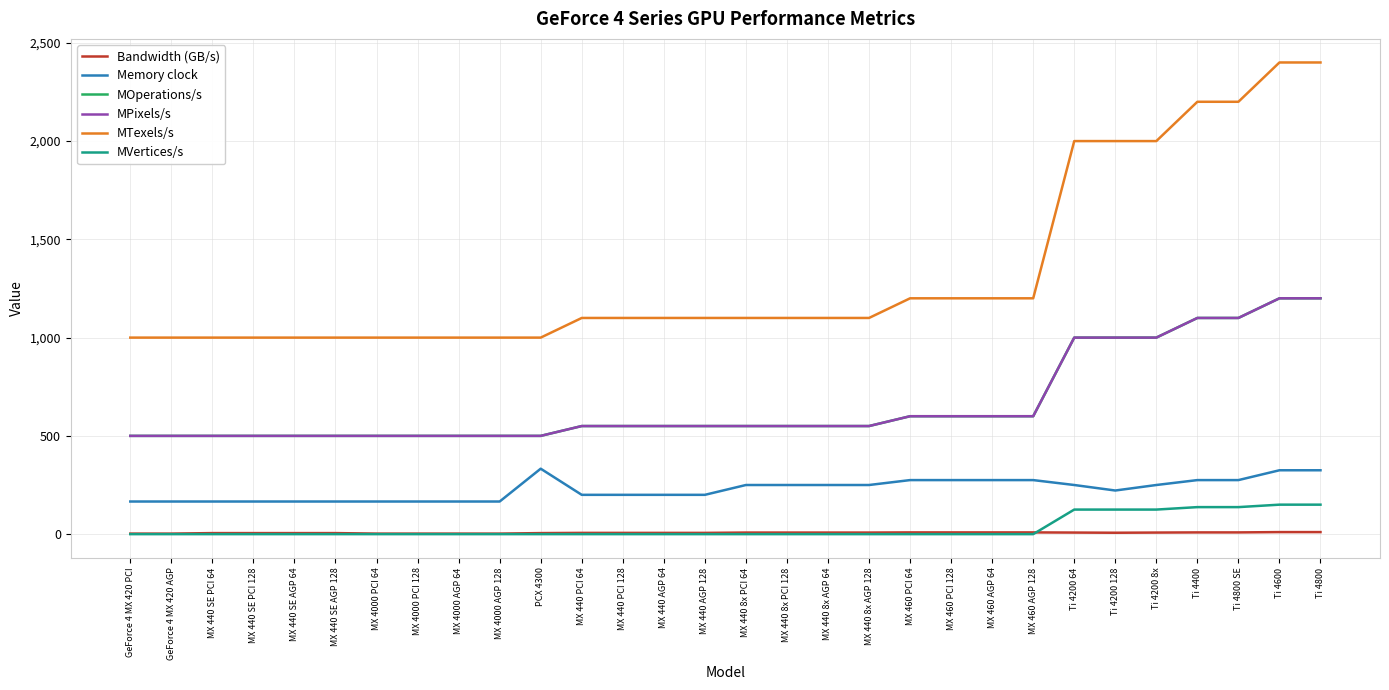

What is the minimum value for MOperations/s?

500.0